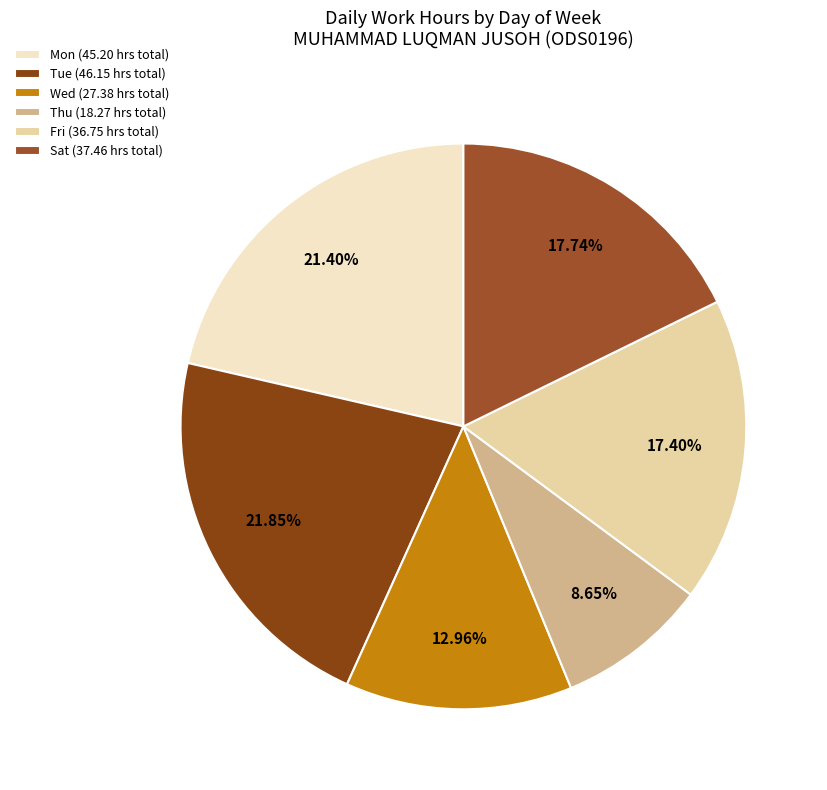

Which slice is the smallest?

Thu (18.27 hrs total)